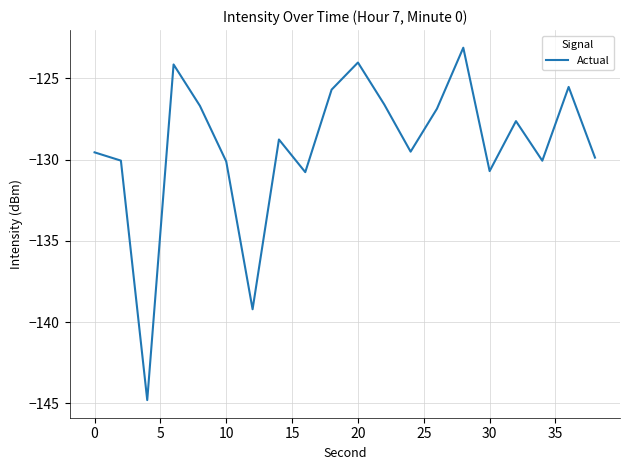

Does the chart have visible grid lines?

Yes